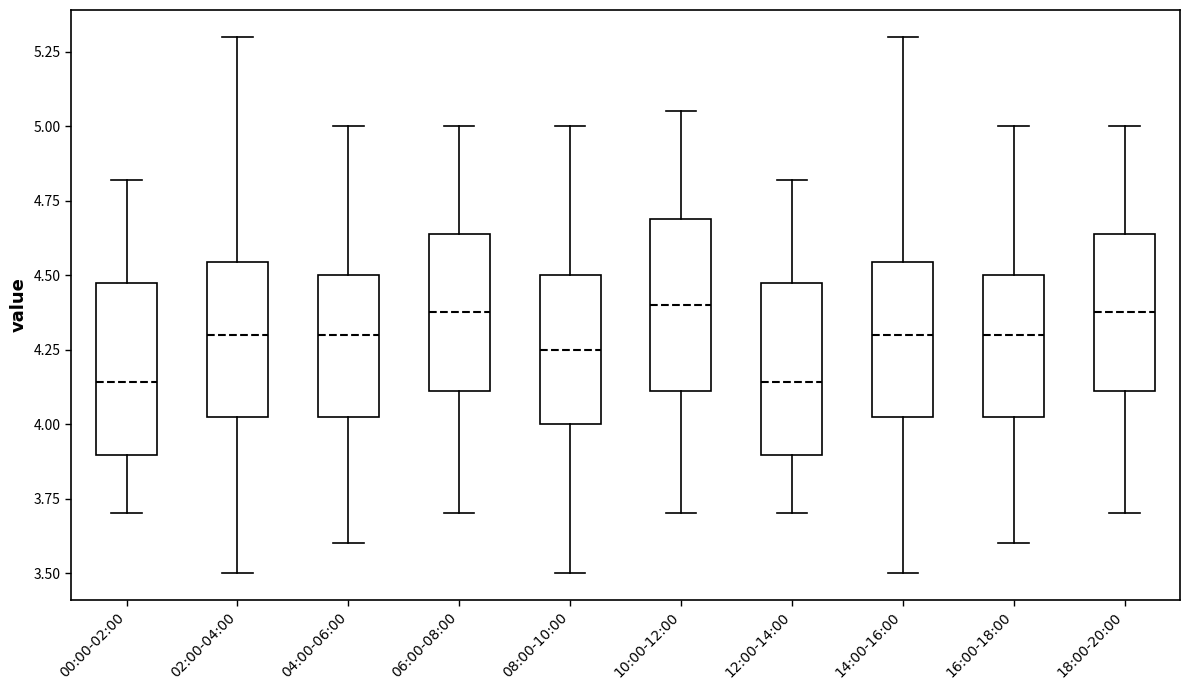

Where does the median line of the box for 12:00-14:00 sit on the y-axis? The values are not printed on the chart, so give them approximately, as read against the axis.

4.15